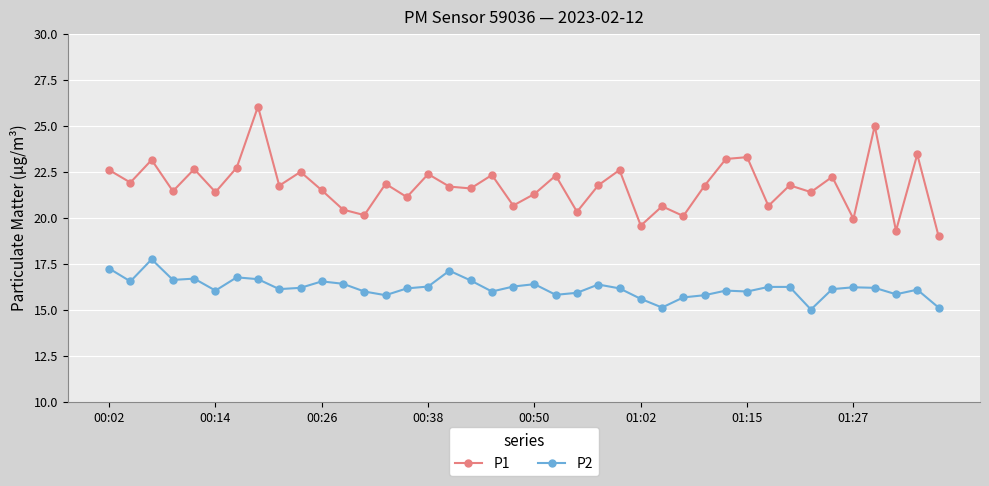

At how many categories does at least one series exceed 21?

29